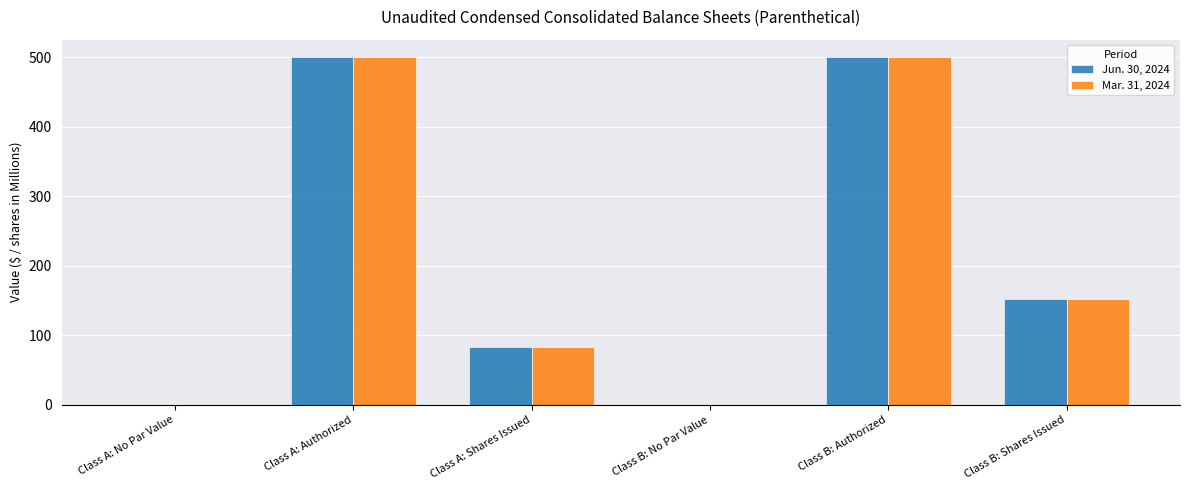

What is the sum of all Jun. 30, 2024 values?

1235.9